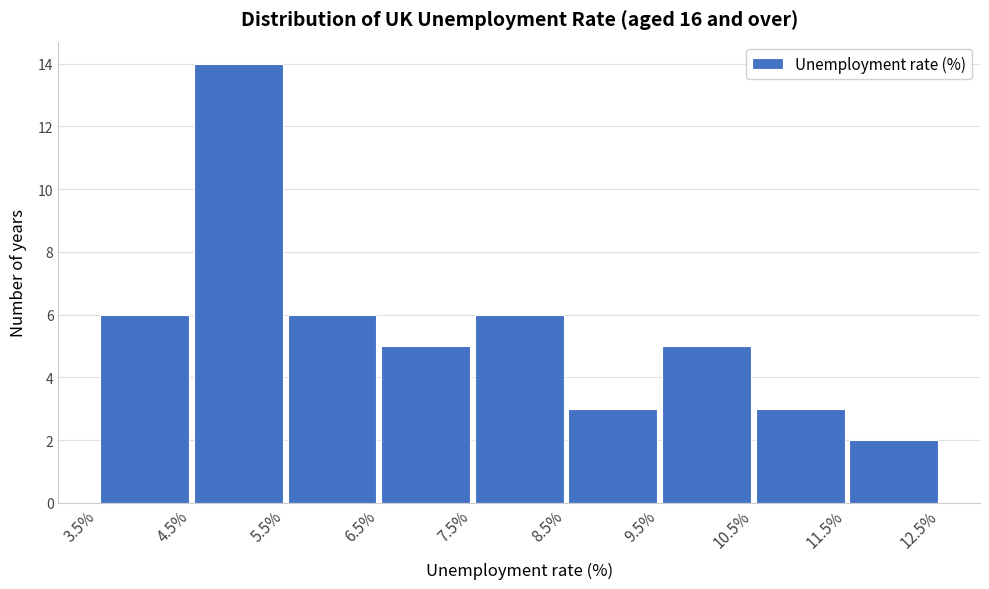

How tall is the bar that spans 5.5% to 6.5% on the x-axis? The values are not printed on the chart, so give them approximately, as read against the axis.

6